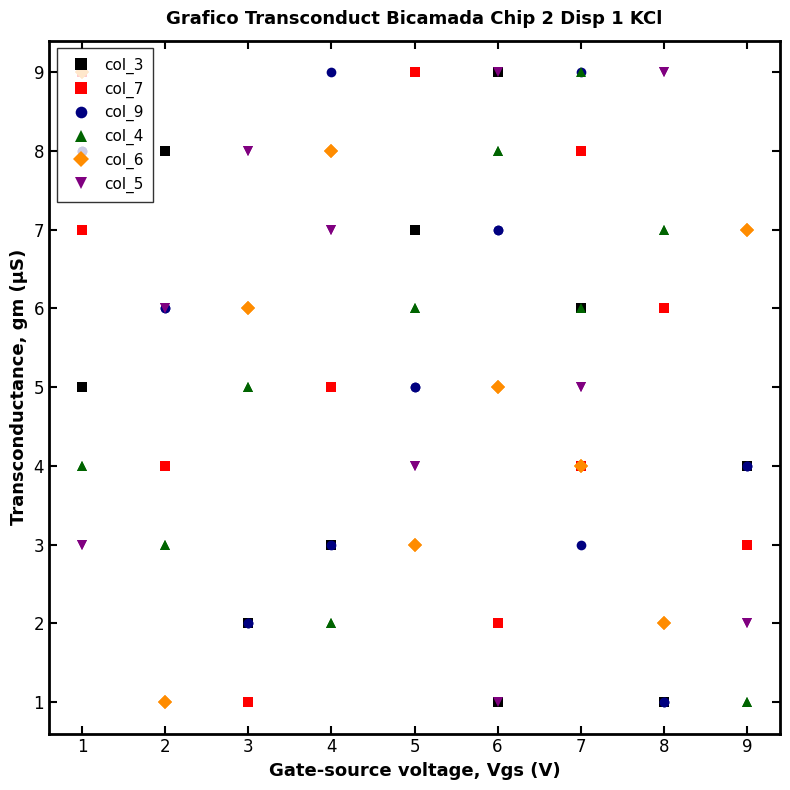

What is the lowest value of the col_4 series?

1